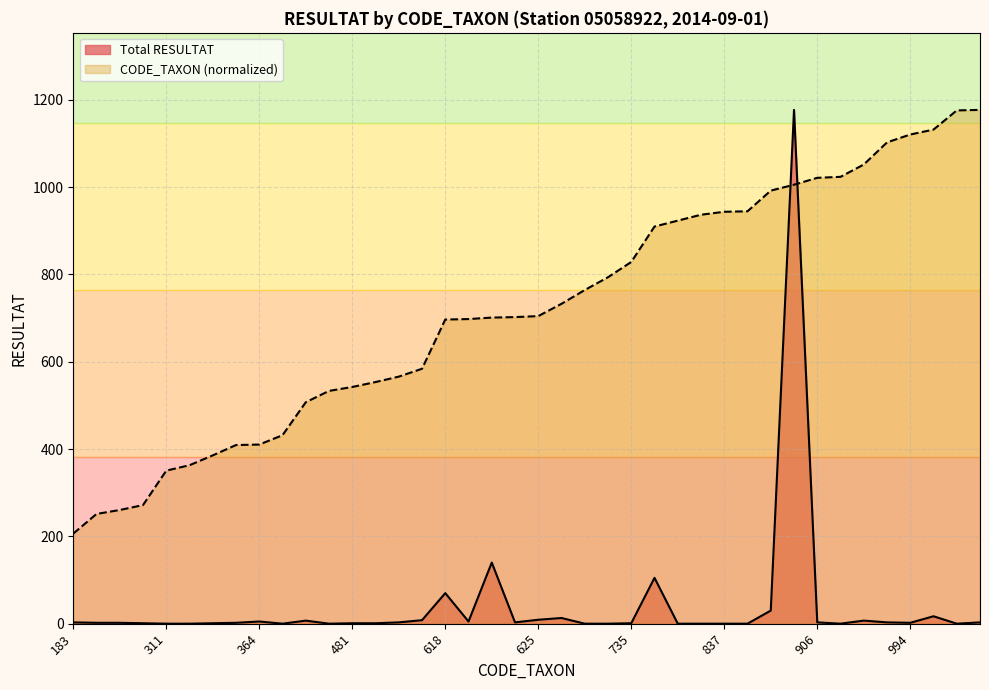

Does the chart display data point markers on the line(s)?

No